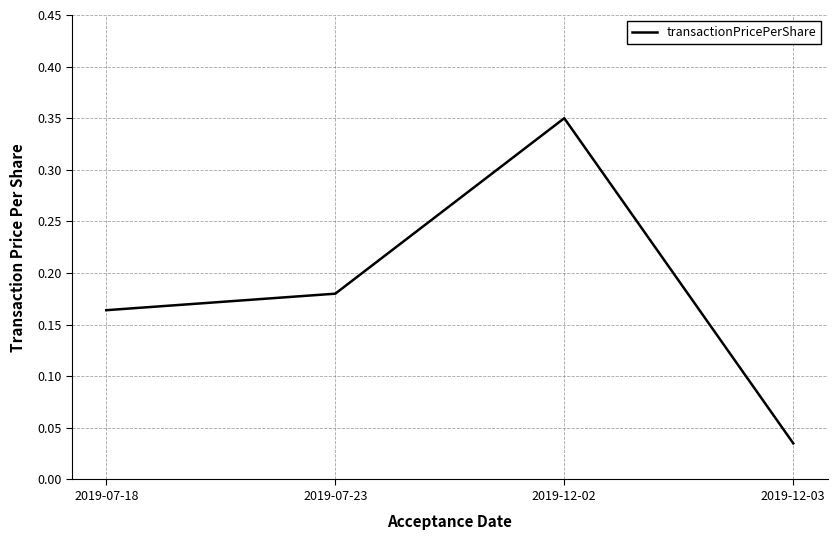

Between 2019-12-02 and 2019-07-23, which is larger?

2019-12-02